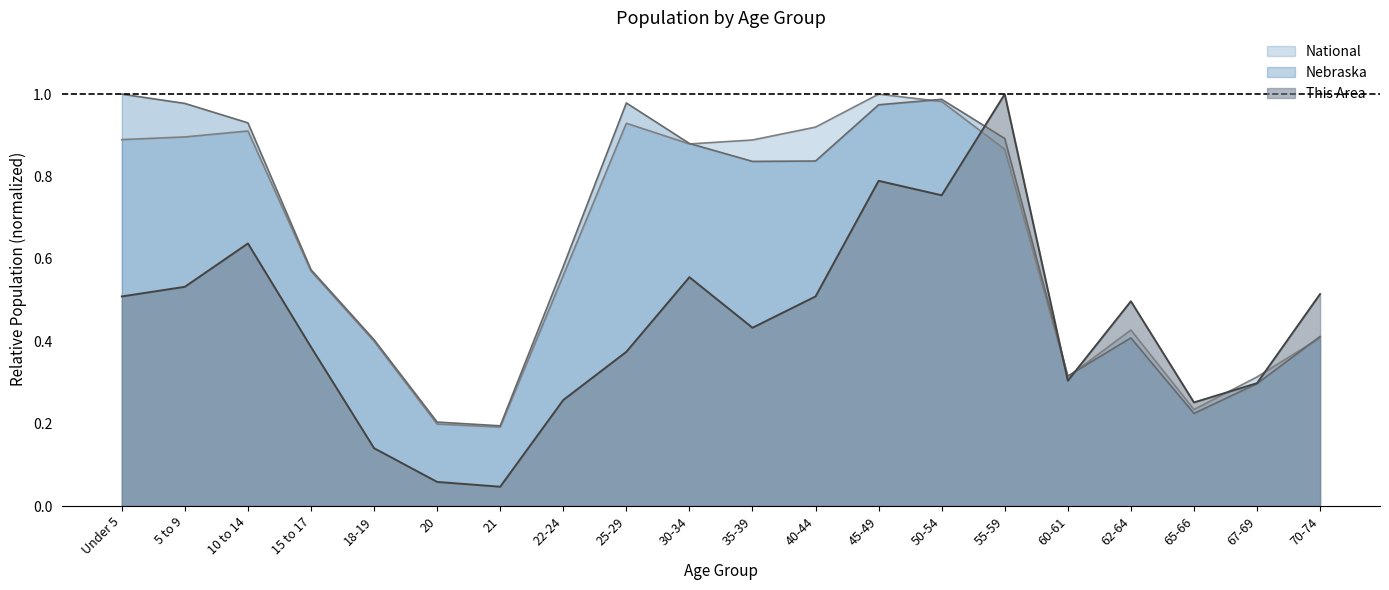

Reading left to right, what are all the values shown in this chart?

This Area: 0.5	0.5	0.6	0.4	0.1	0.1	0.0	0.3	0.4	0.6	0.4	0.5	0.8	0.8	1.0	0.3	0.5	0.3	0.3	0.5
Nebraska: 1.0	1.0	0.9	0.6	0.4	0.2	0.2	0.6	1.0	0.9	0.8	0.8	1.0	1.0	0.9	0.3	0.4	0.2	0.3	0.4
National: 0.9	0.9	0.9	0.6	0.4	0.2	0.2	0.6	0.9	0.9	0.9	0.9	1.0	1.0	0.9	0.3	0.4	0.2	0.3	0.4